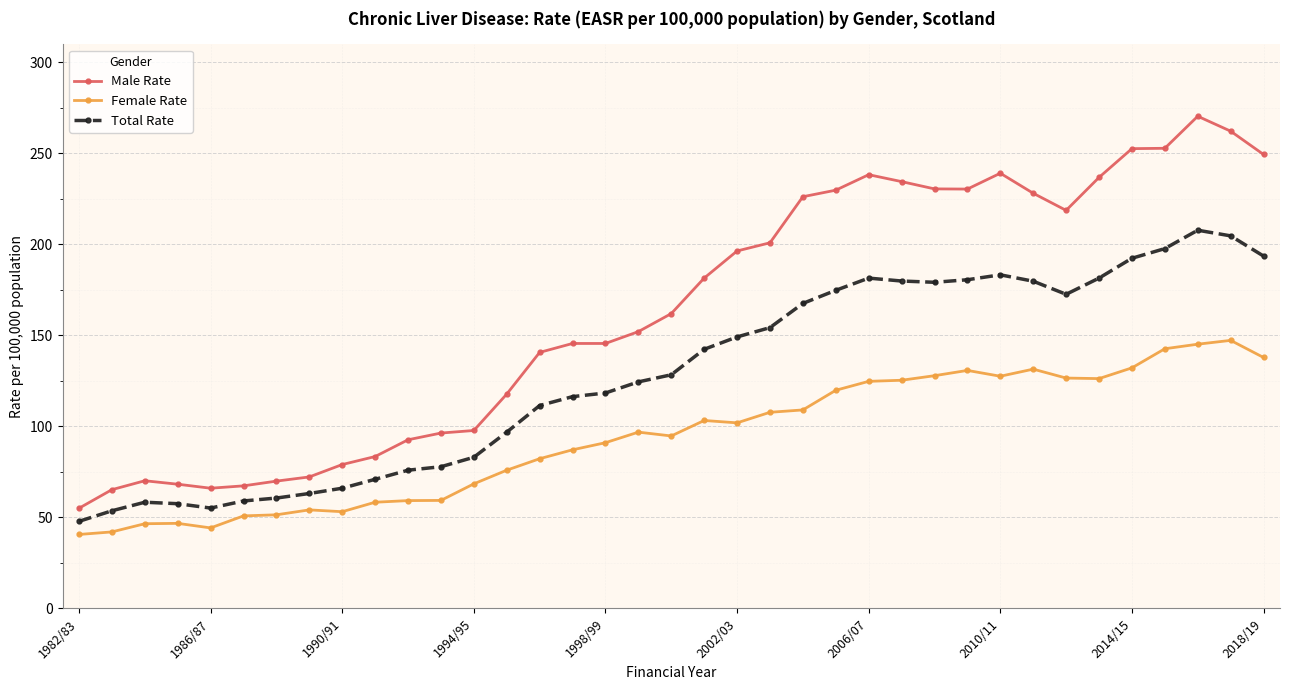

Rank the series by their maximum value, from lowest to highest.

Female Rate, Total Rate, Male Rate